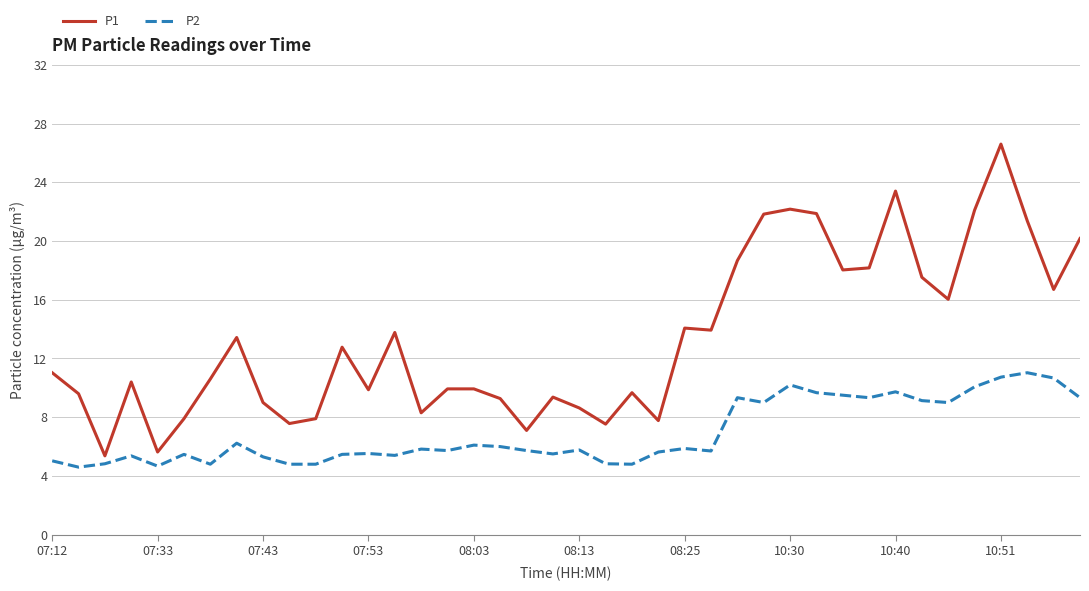

Rank the series by their average value, from highest to lowest.

P1, P2